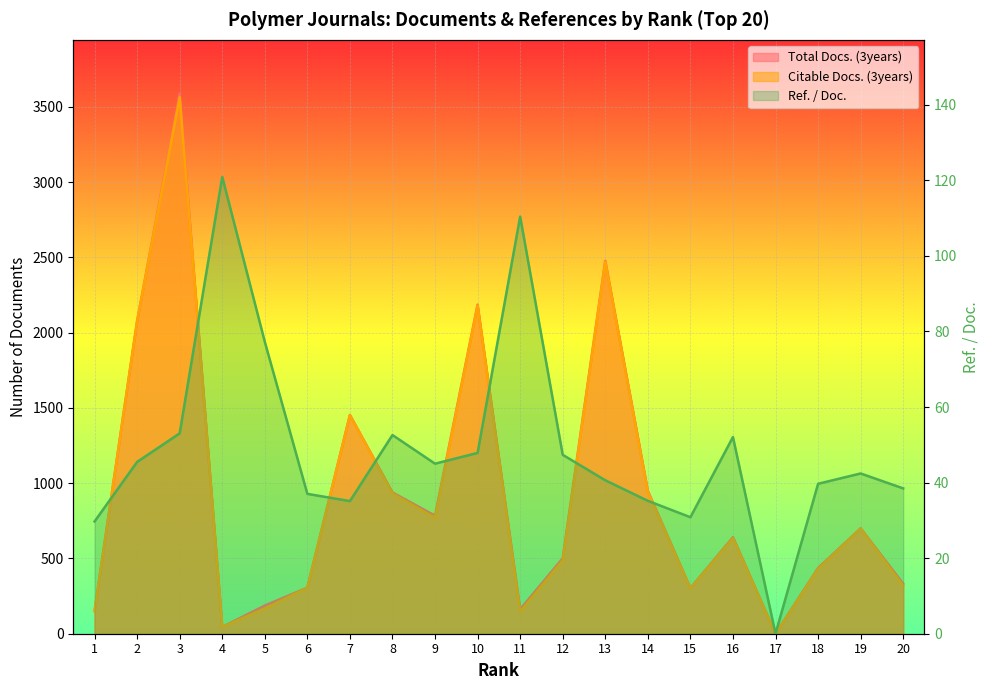

True or false: Citable Docs. (3years) has more than 1 interior local peaks.

True